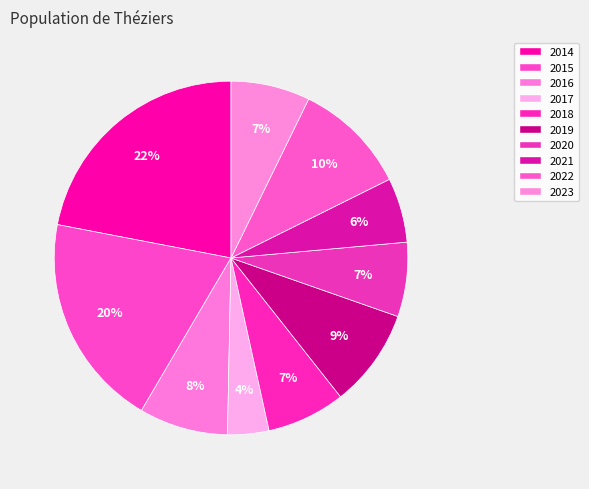

Which slice is the largest?

2014